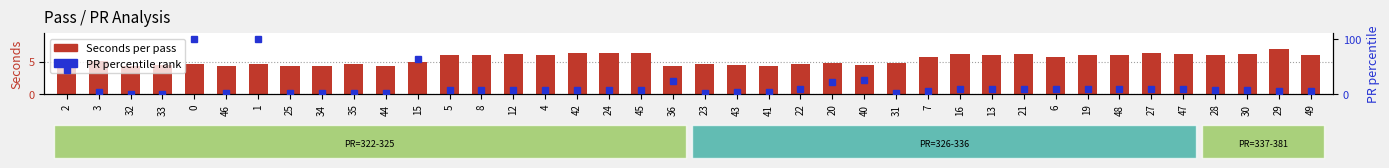

True or false: Seconds has a value of 3.4 at 8.

False